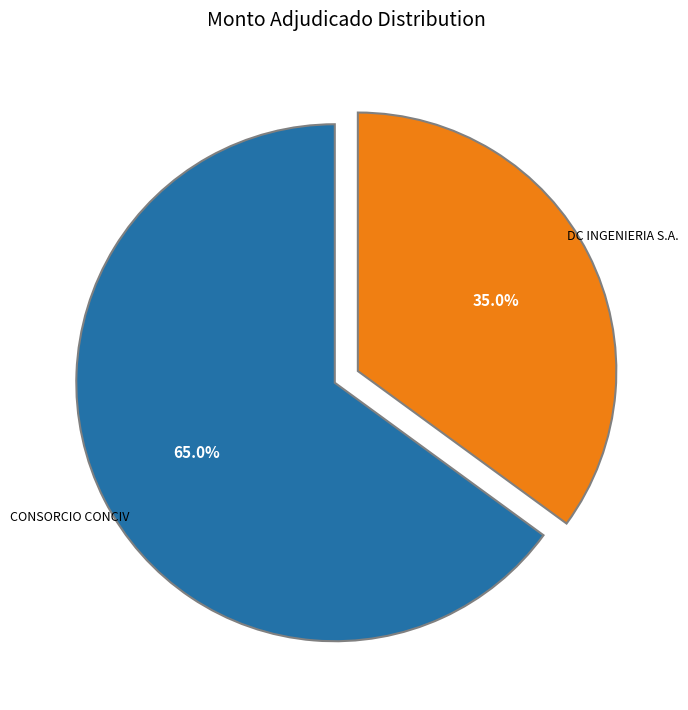

Does any single category account for the majority?

Yes